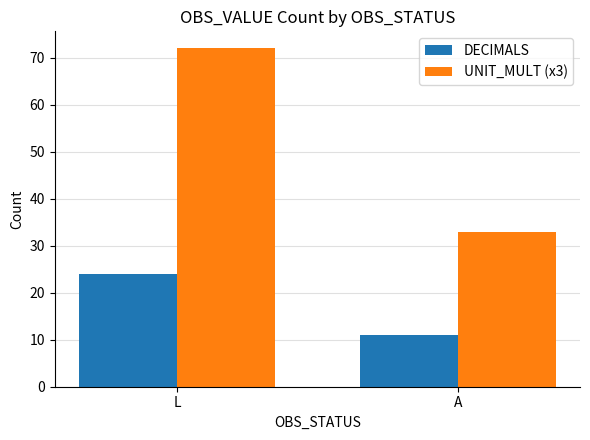

The UNIT_MULT (x3) series shows 24 at L. True or false?

False